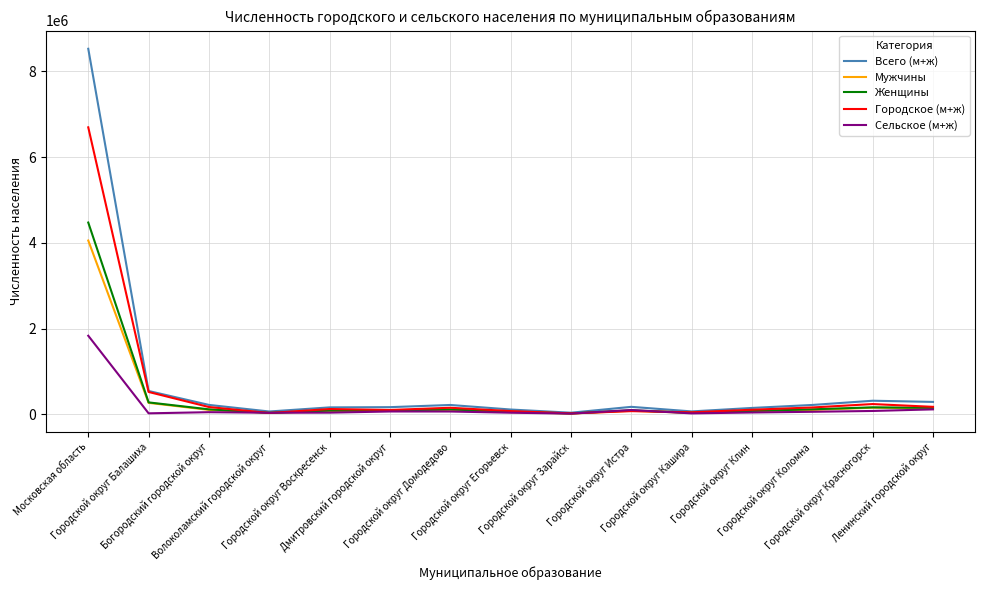

What value does the Мужчины series have at Городской округ Воскресенск, to the nearest 10?

74580